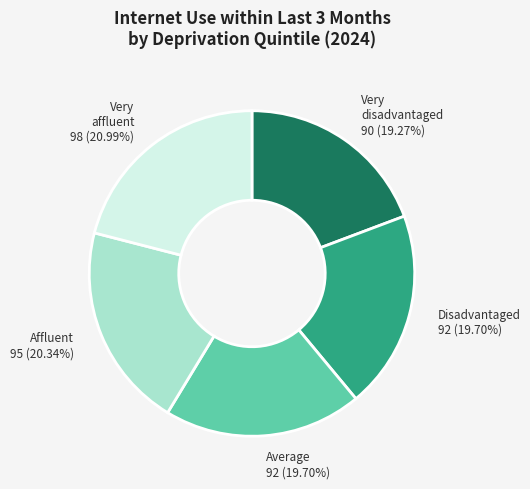

Is there any slice that represents more than half of the pie?

No